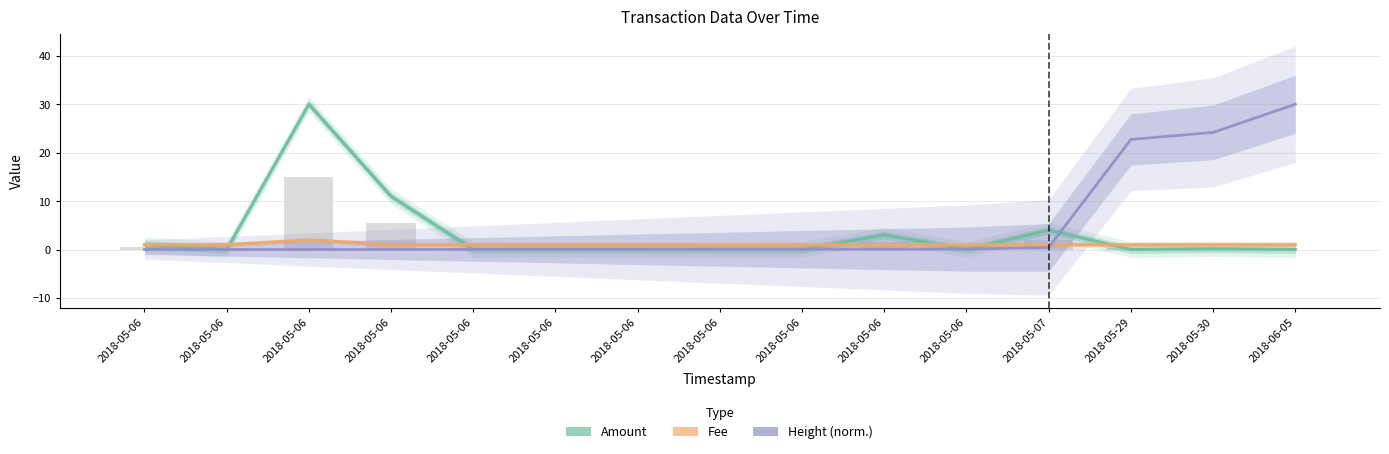

Which has a higher value, 2018-05-06 or 2018-05-30?

2018-05-30